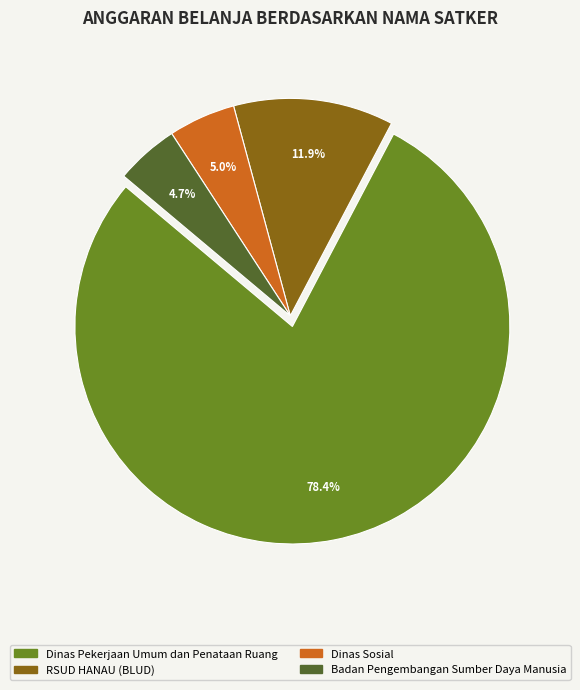

What portion of the pie excludes Dinas Pekerjaan Umum dan Penataan Ruang?

21.6%